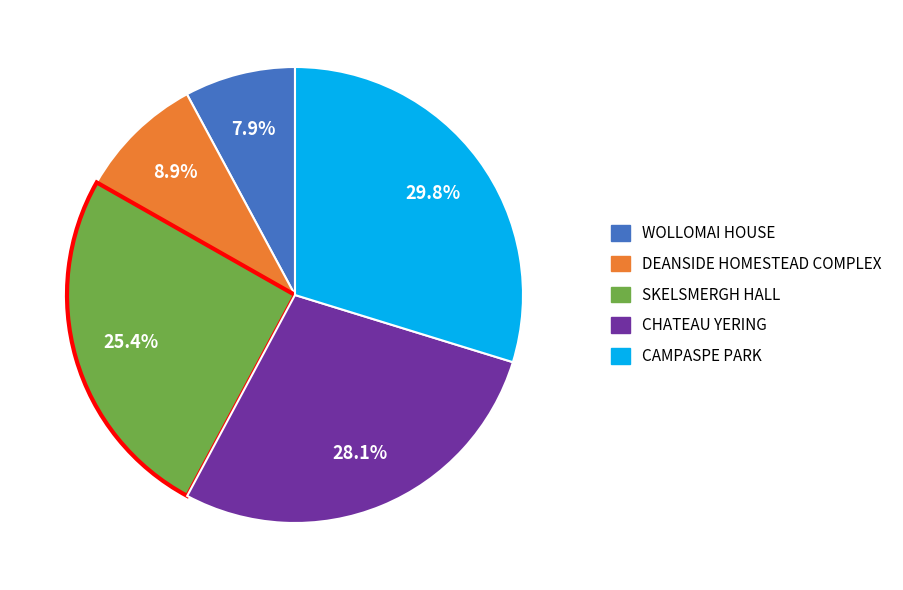

Combined, do DEANSIDE HOMESTEAD COMPLEX and CHATEAU YERING account for over 50%?

No